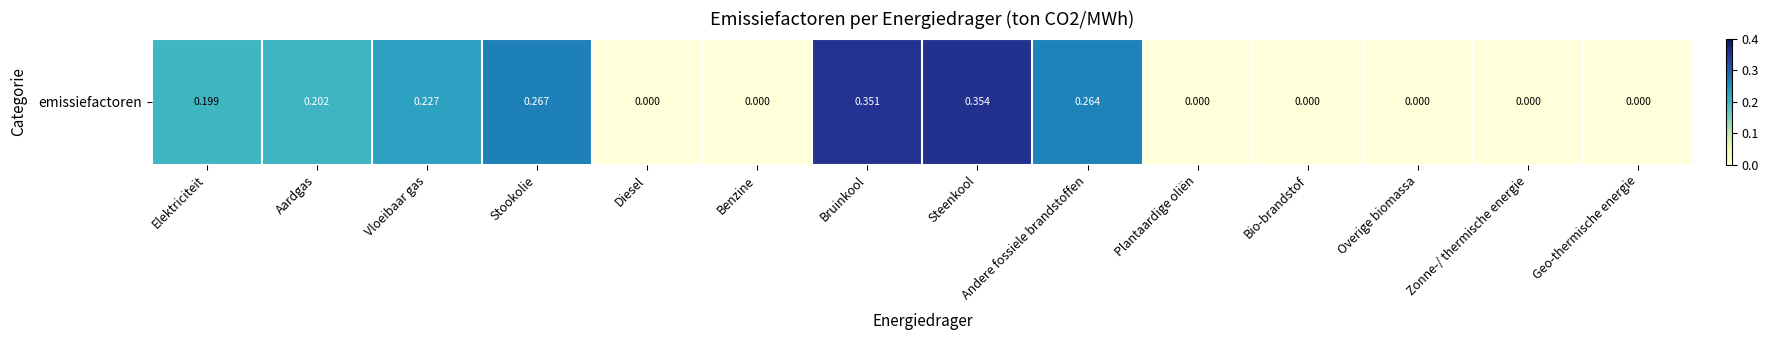

List the labels in order of value, smallest first.

Diesel, Benzine, Plantaardige oliën, Bio-brandstof, Overige biomassa, Zonne-/ thermische energie, Geo-thermische energie, Elektriciteit, Aardgas, Vloeibaar gas, Andere fossiele brandstoffen, Stookolie, Bruinkool, Steenkool